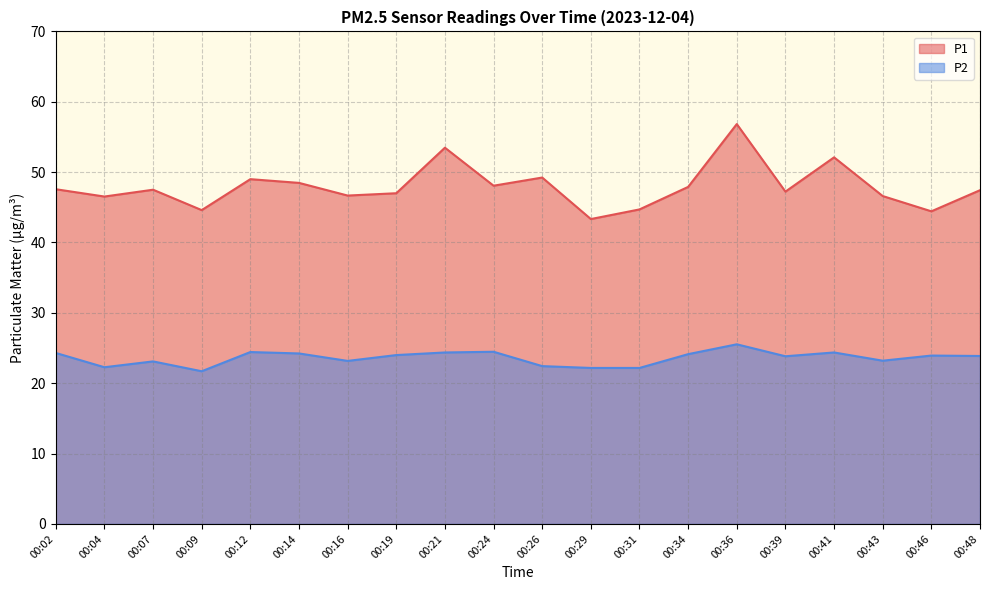

Does the chart display data point markers on the line(s)?

No